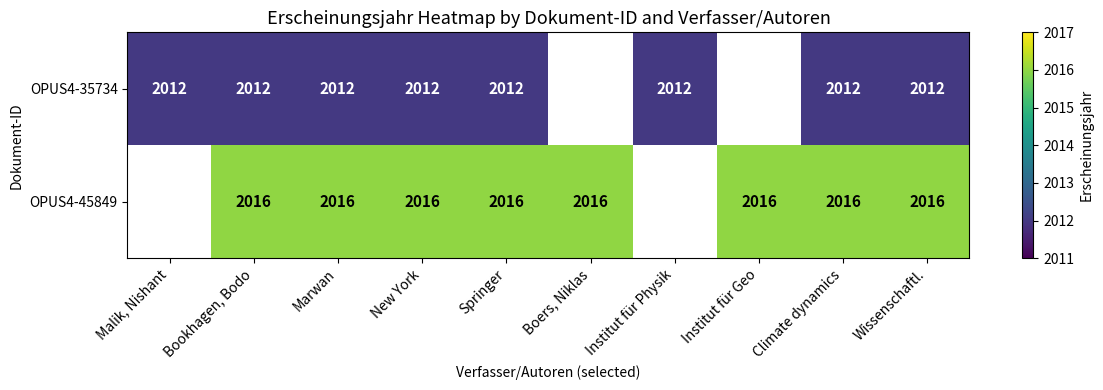

Rank the series at Wissenschaftl. from highest to lowest value.

OPUS4-45849, OPUS4-35734